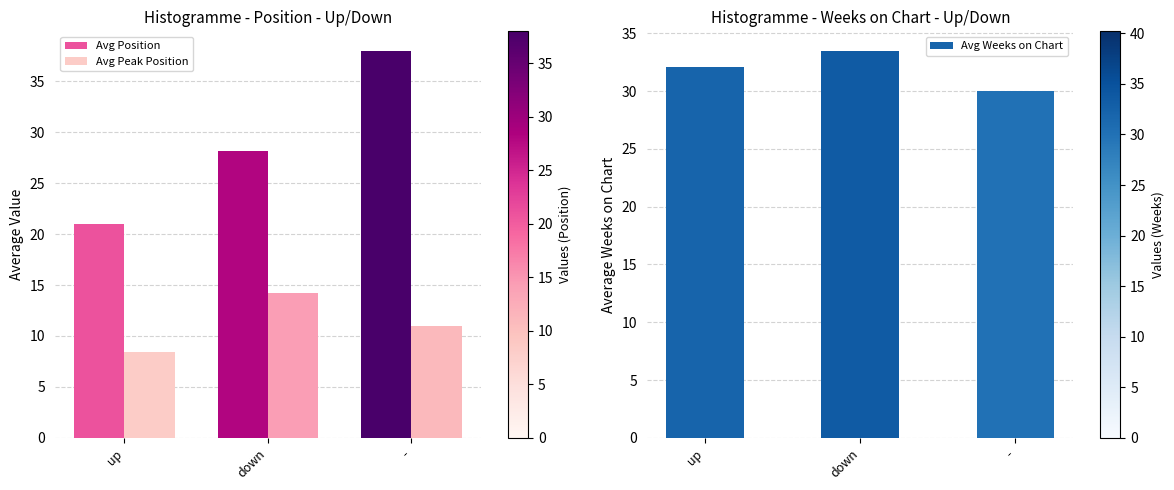

At how many categories does at least one series exceed 36?

1